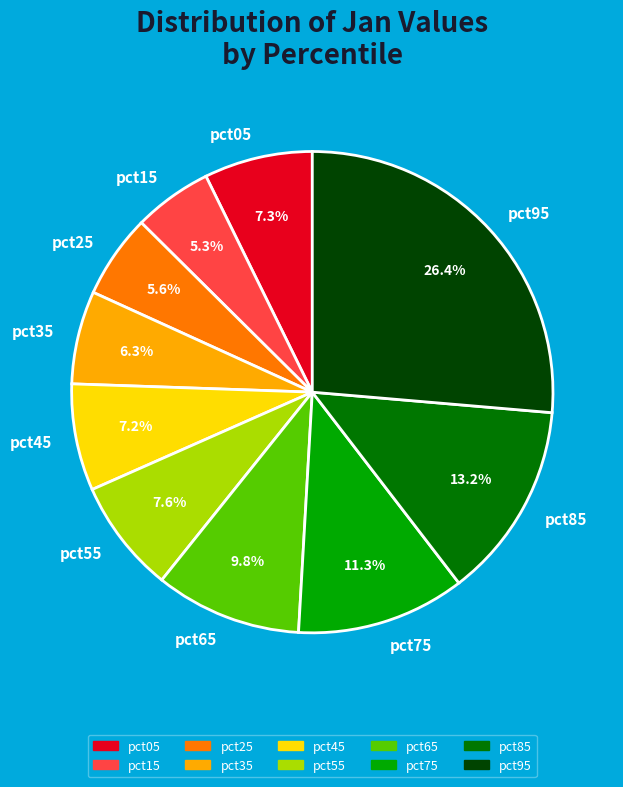

Which category has the biggest portion of the pie?

pct95